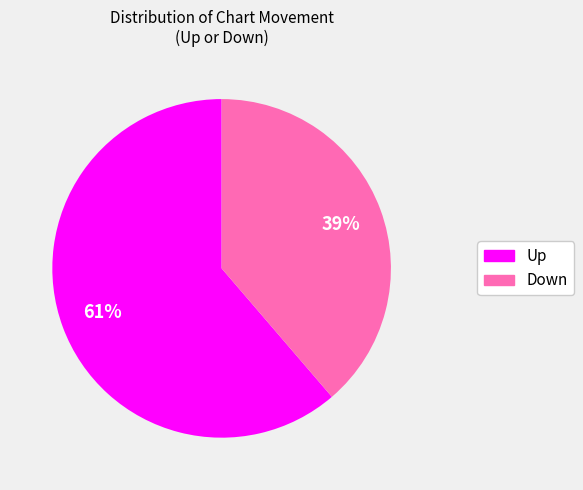

Is there a majority slice in this chart?

Yes